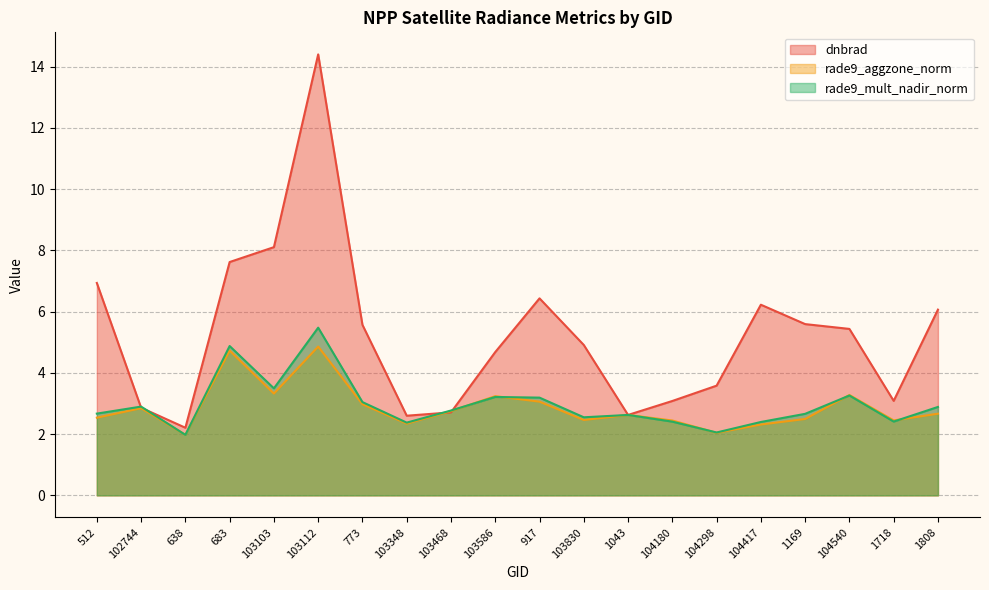

At which category does the chart reach its minimum across all series?

638